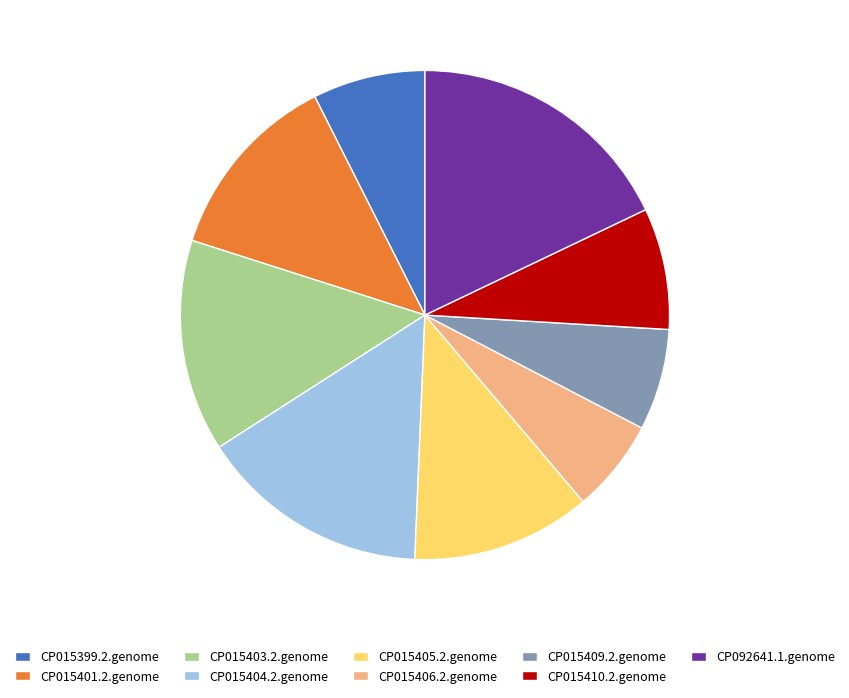

Rank the categories by value from highest to lowest.

CP092641.1.genome, CP015404.2.genome, CP015403.2.genome, CP015401.2.genome, CP015405.2.genome, CP015410.2.genome, CP015399.2.genome, CP015409.2.genome, CP015406.2.genome